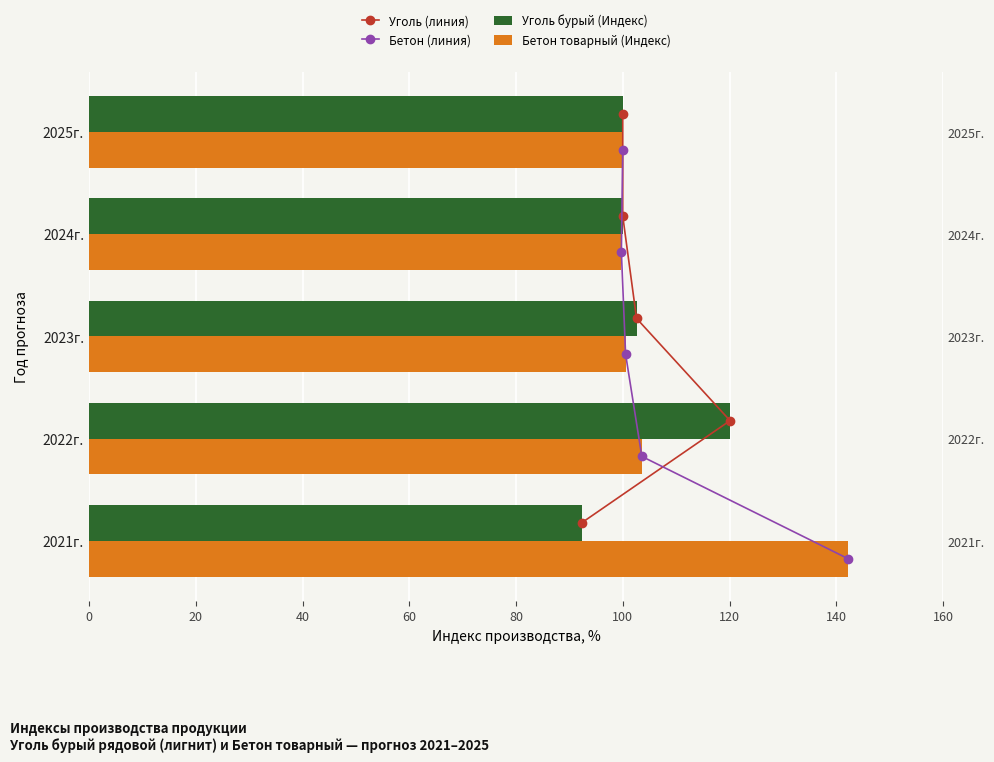

What is the difference between the maximum and minimum values in the Бетон товарный (Индекс) series?

42.5